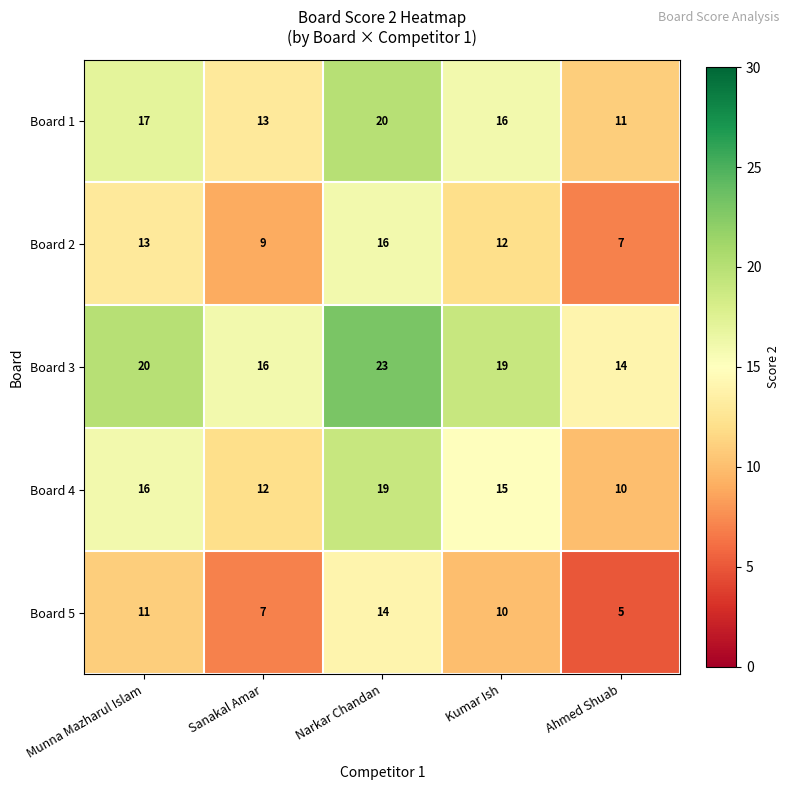

At which category is the sum across all series the highest?

Narkar Chandan